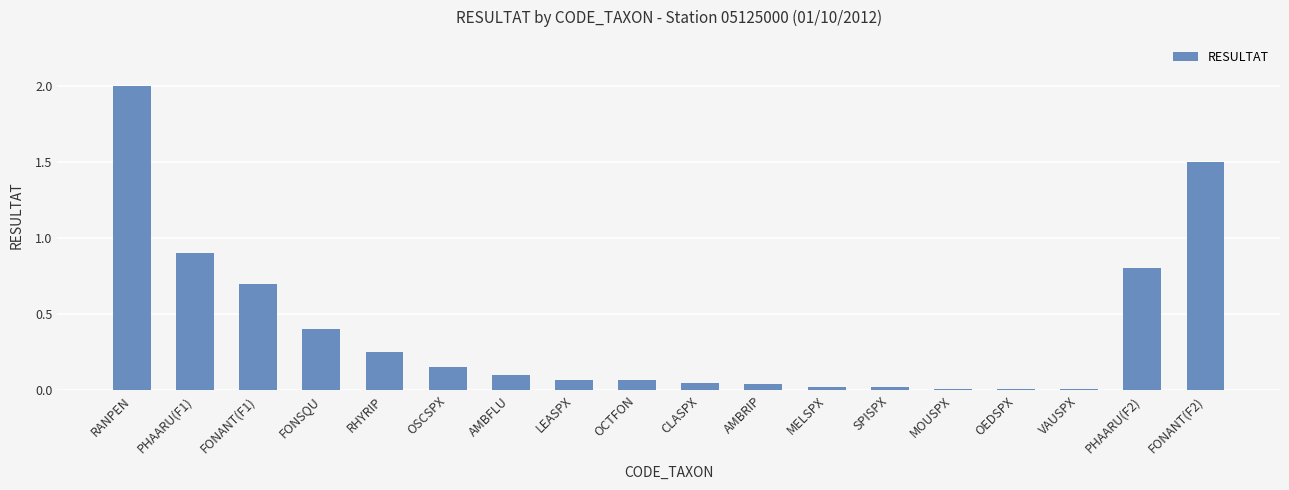

True or false: the data shows 0.0 at OEDSPX.

True